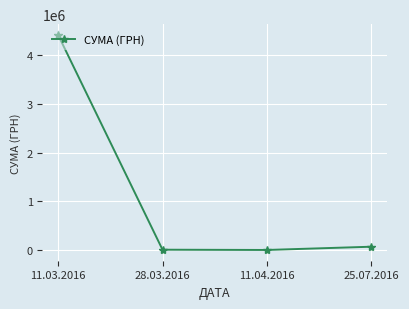

True or false: there are more than 1 points higher than both neighbors.

False